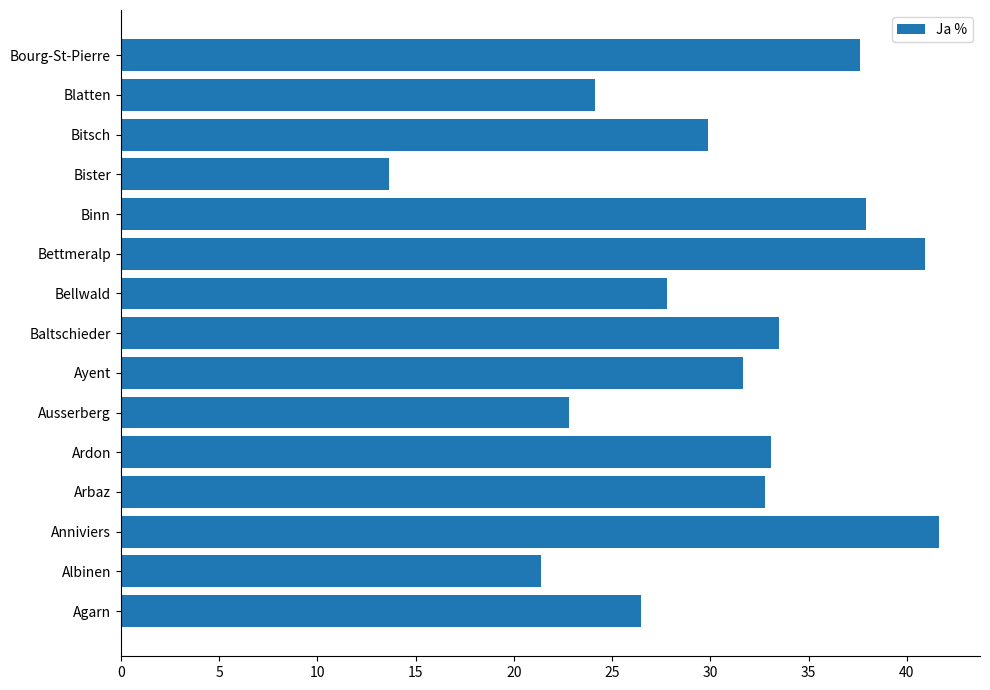

What is the ratio of the value at Ayent to the value at Blatten?

1.3